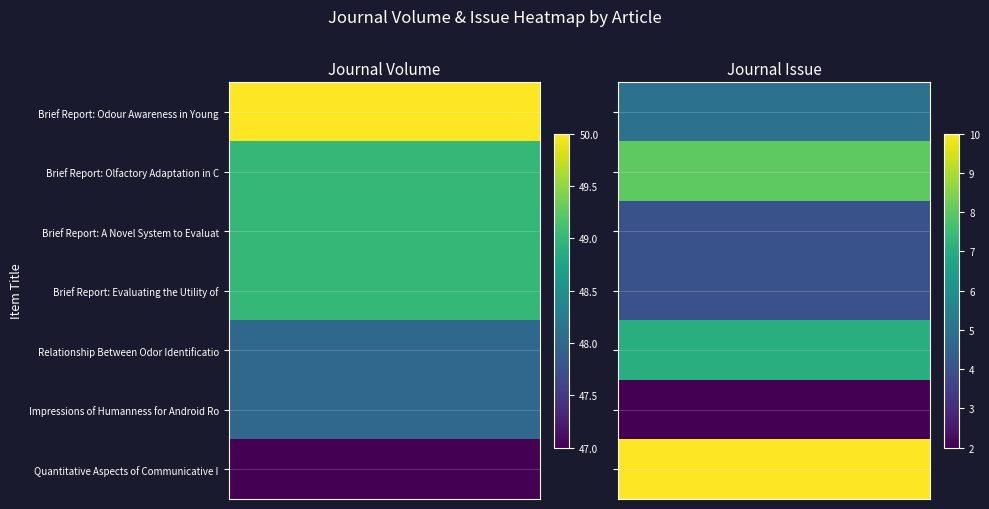

What is the total value across all series at Journal Volume?

340